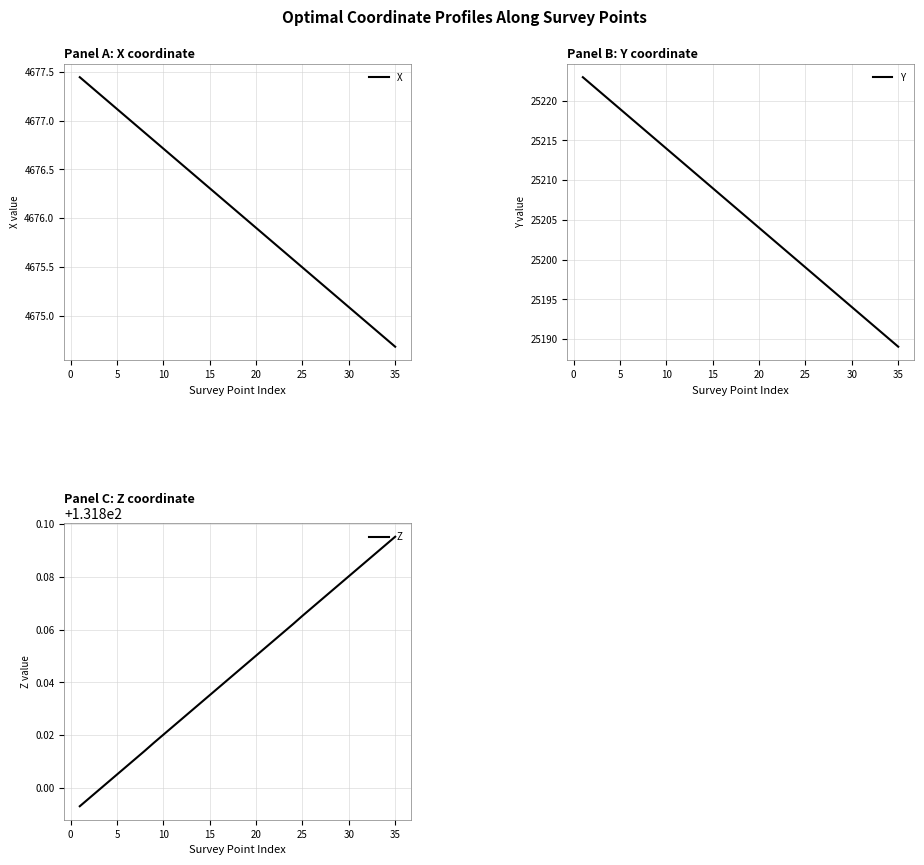

What are all the series names shown in the legend?

X, Y, Z